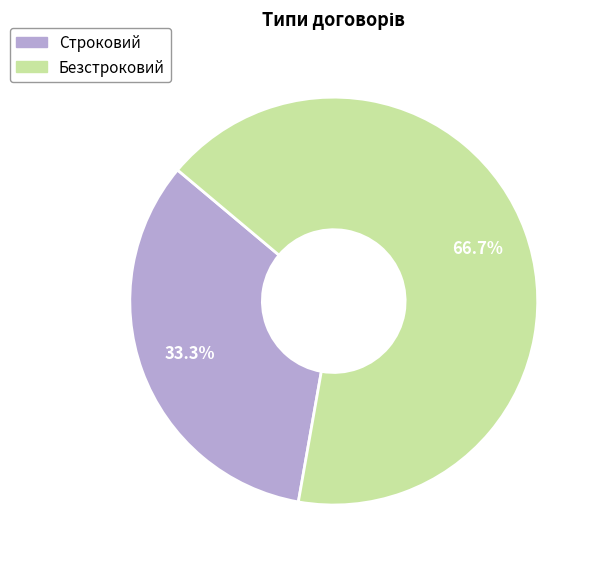

Count the number of slices in the pie.

2